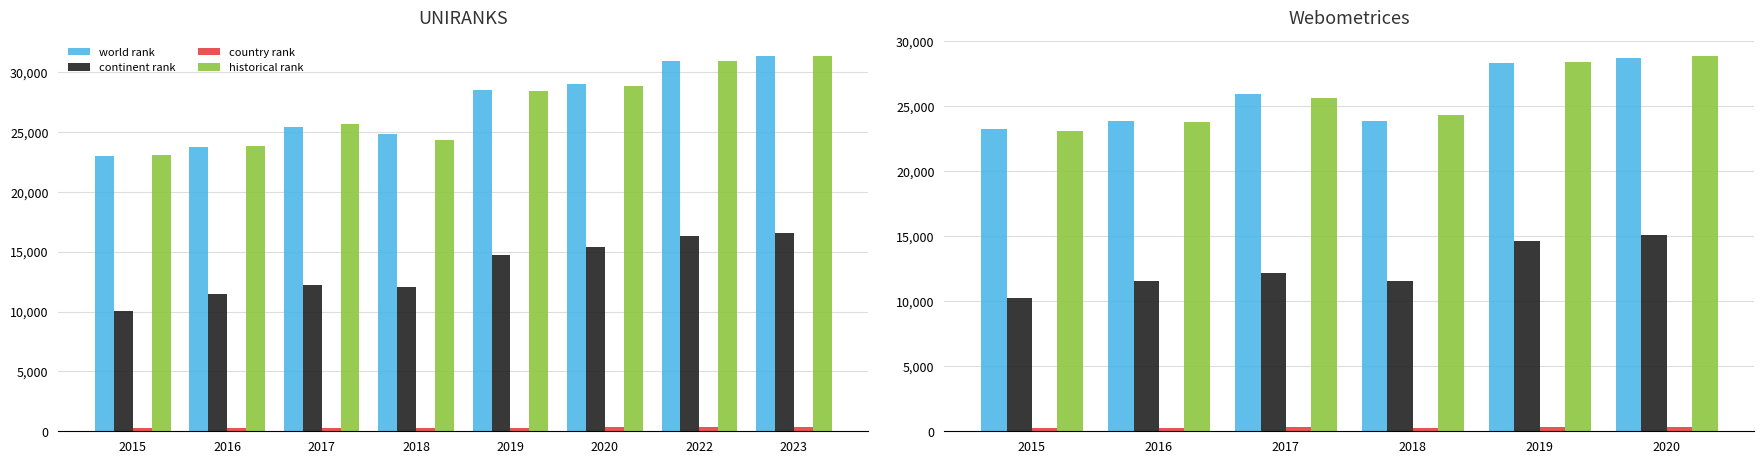

What is the approximate value of world rank at 2018?

23880.0